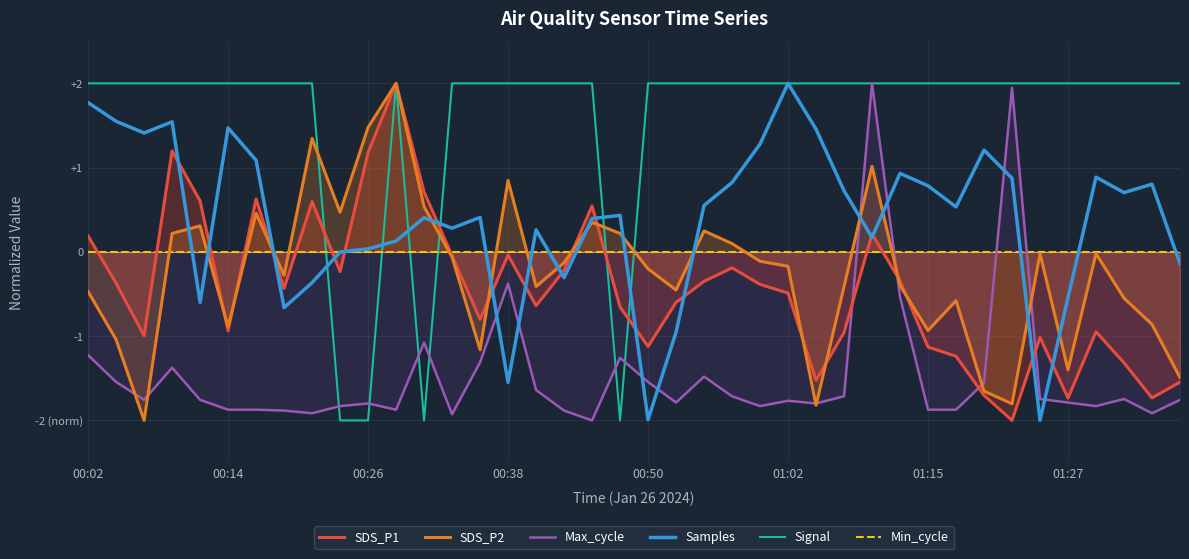

True or false: SDS_P1 and Samples intersect in this chart.

True